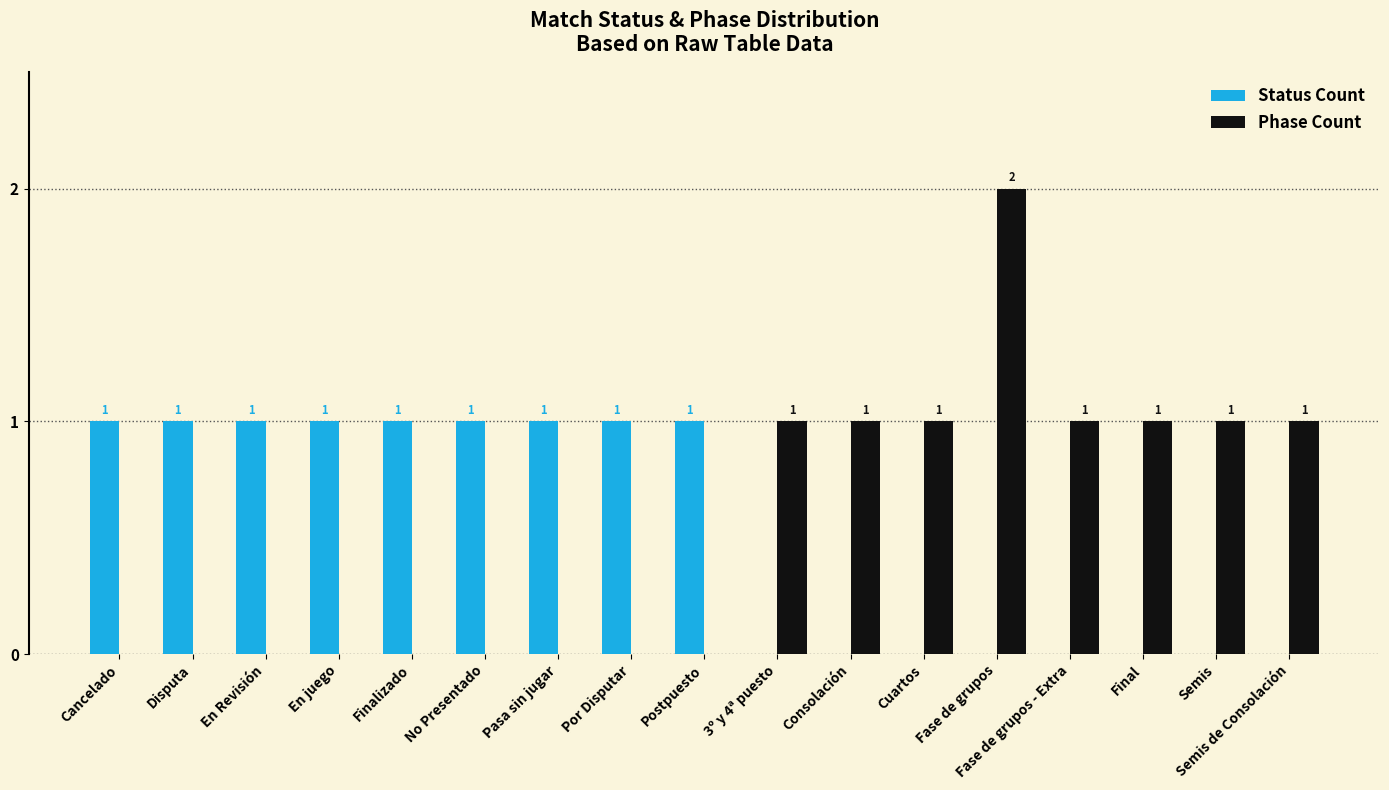

What is the sum of all Status Count values?

9